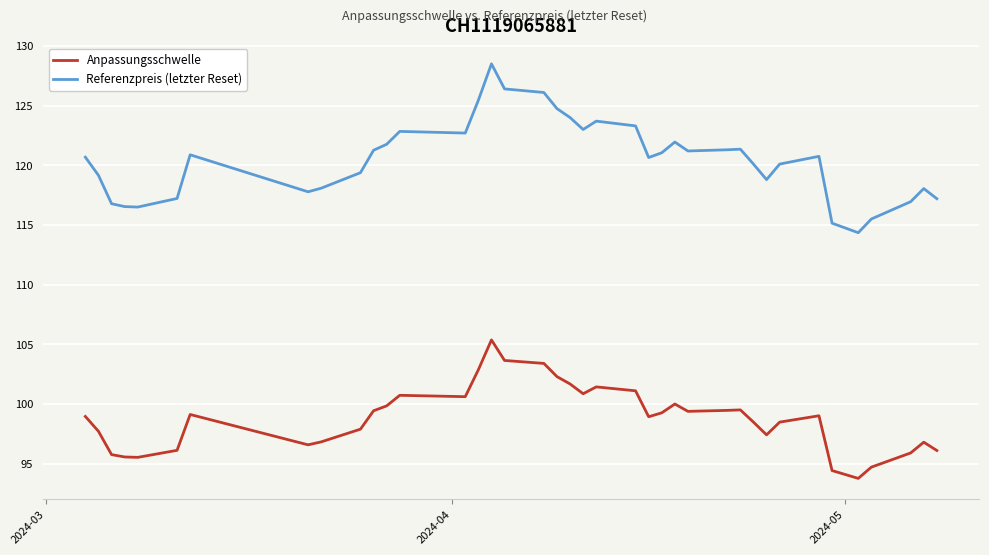

What is the minimum value for Anpassungsschwelle?

93.8